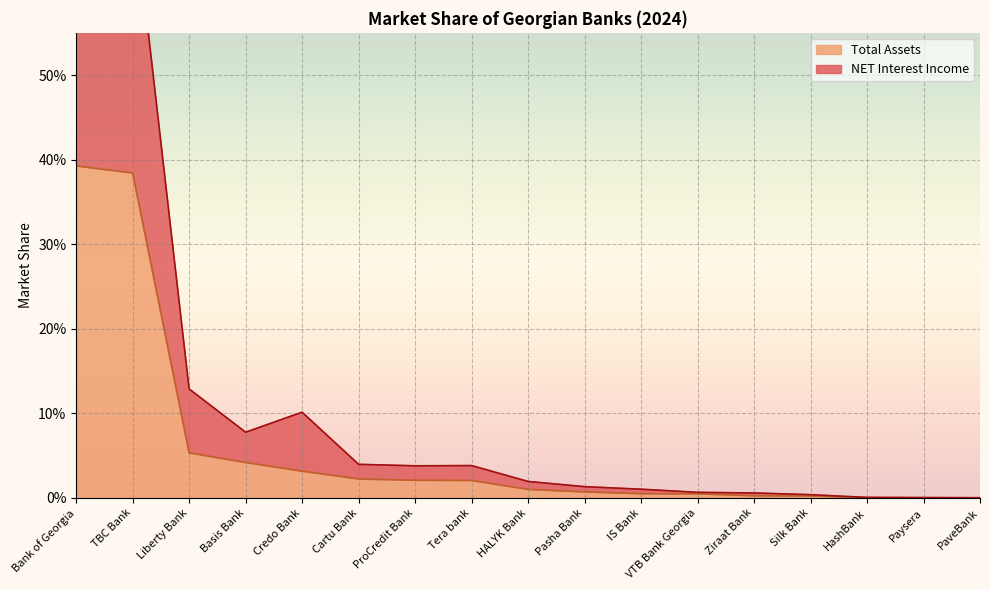

List the series in order of their overall mean, lowest first.

Total Assets, NET Interest Income